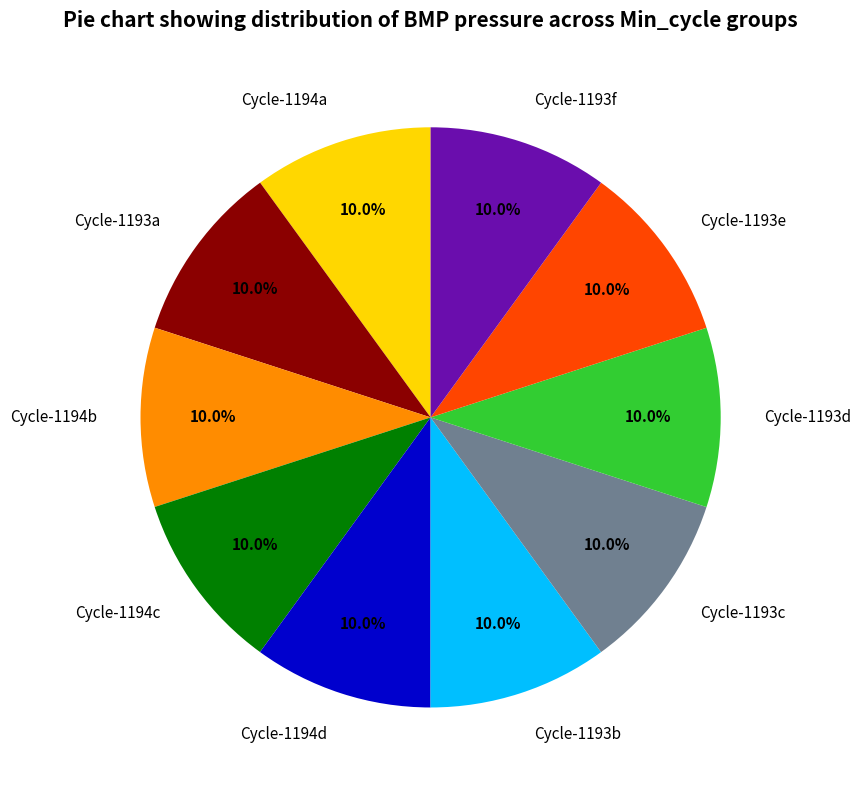

Does any single category account for the majority?

No